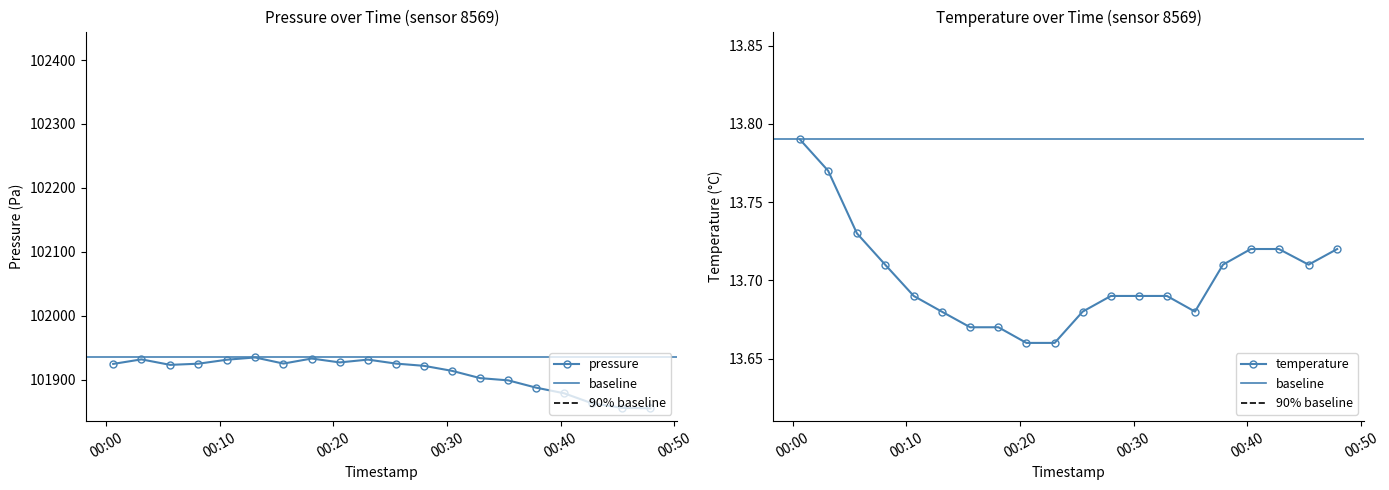

At which label does temperature reach its minimum?

2022-10-13T00:20:34